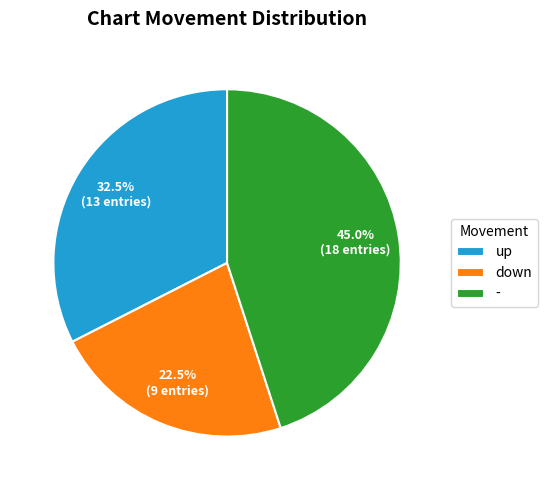

Combined, what portion of the pie is down and up?

55.0%